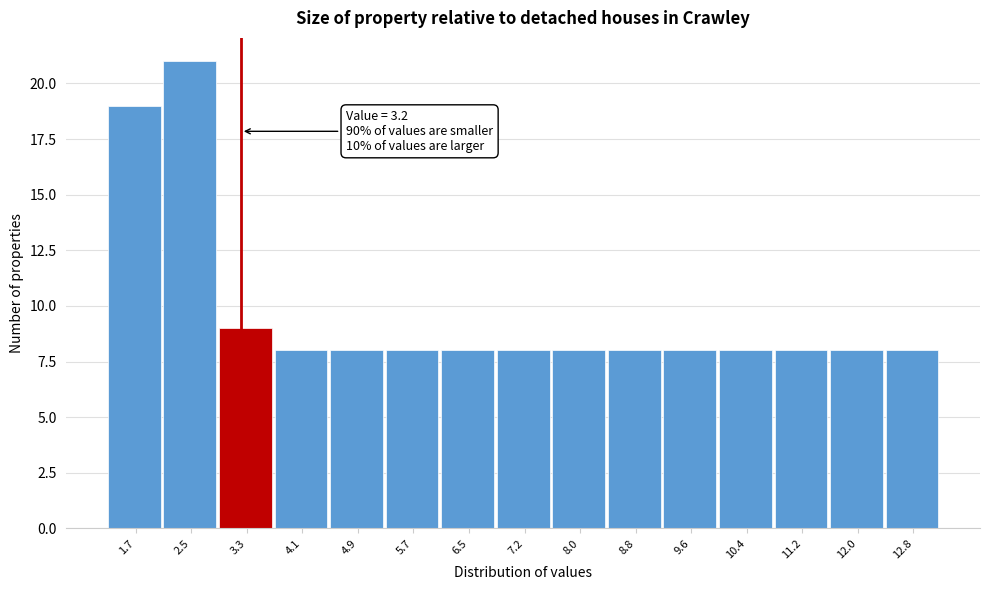

Over which range of the x-axis is the bar tallest?

2.1 to 2.9